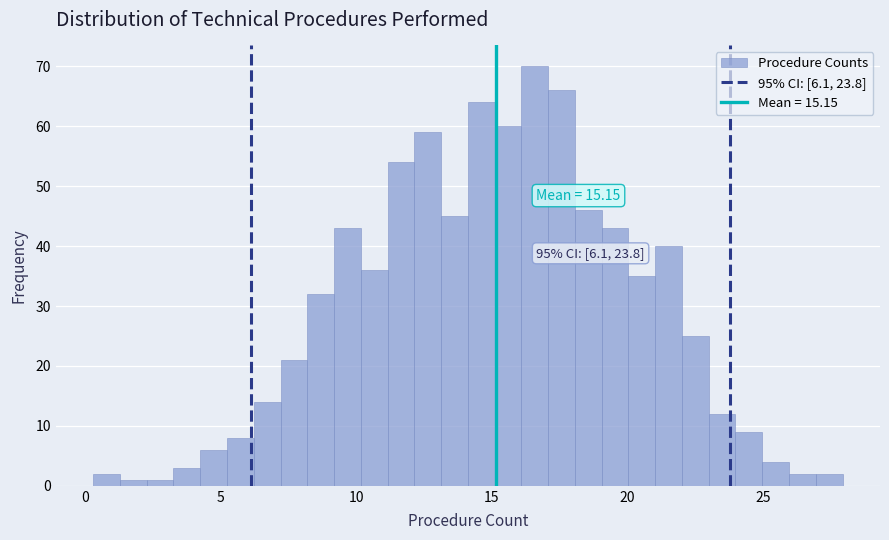

Around what value on the x-axis is the tallest bar? Give the approximate position of its centre, as read against the axis.

16.5